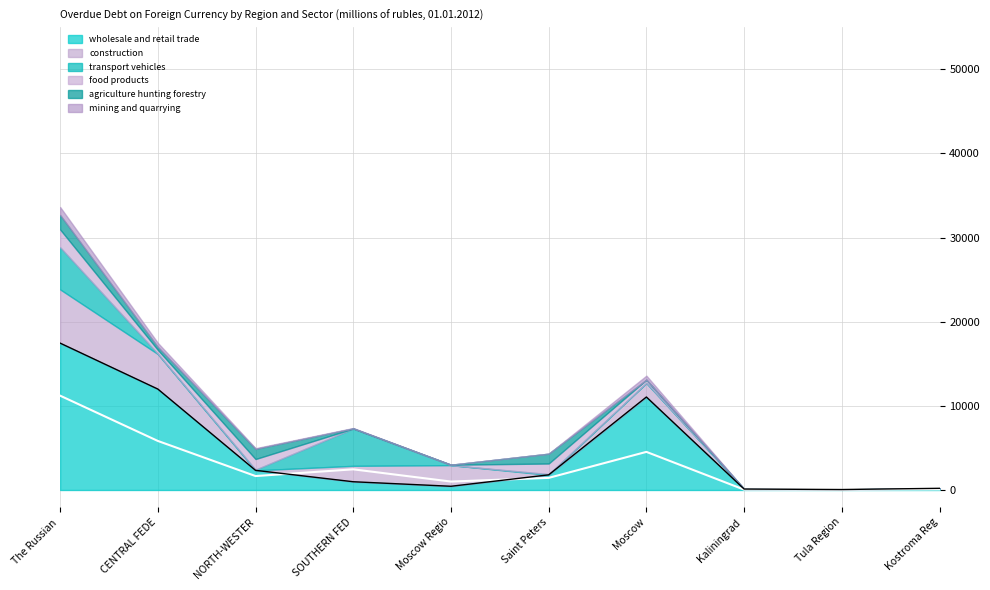

Reading left to right, list all the values displayed in this chart.

food products: 2116	458	1261	0	53	1261	378	0	14	0
agriculture hunting forestry: 1725	357	1204	24	1	1170	0	21	0	0
construction: 6384	4163	0	1893	2508	0	1656	0	0	0
mining and quarrying: 943	478	81	45	0	0	478	0	0	0
transport vehicles: 5009	36	86	4424	0	86	25	0	11	0
wholesale and retail trade: 17457	11996	2334	980	442	1801	11052	111	54	199